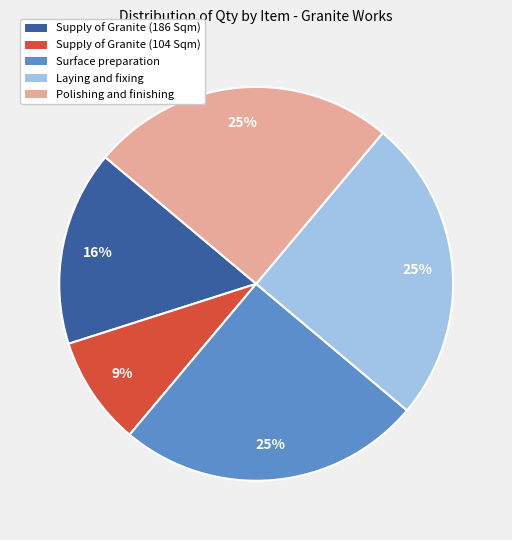

Is there any slice that represents more than half of the pie?

No